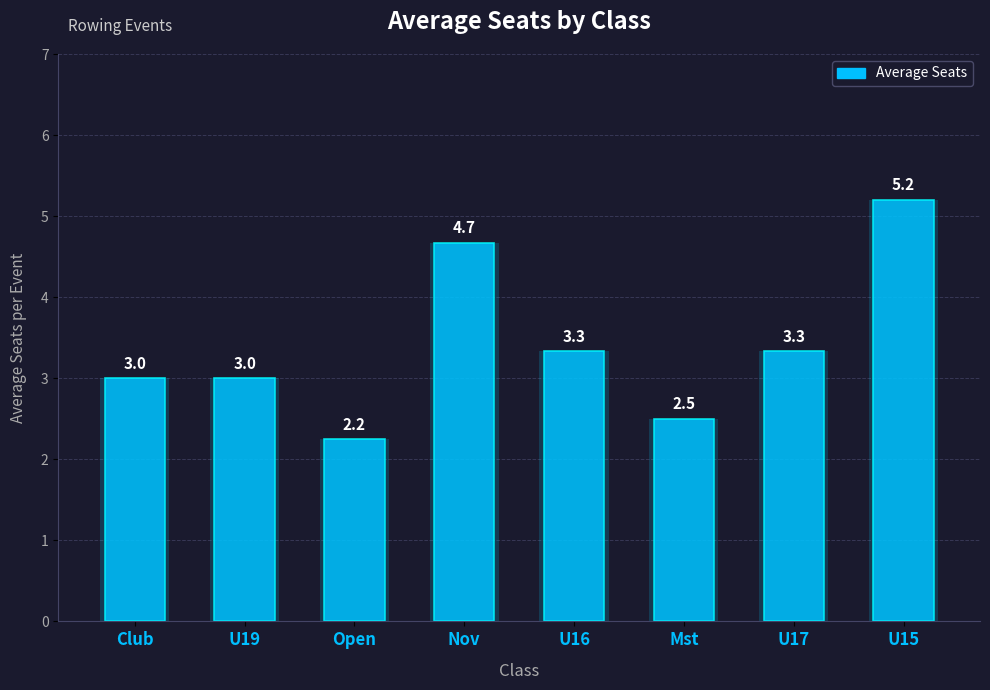

What is the sum of the values at U16 and U17?

6.7